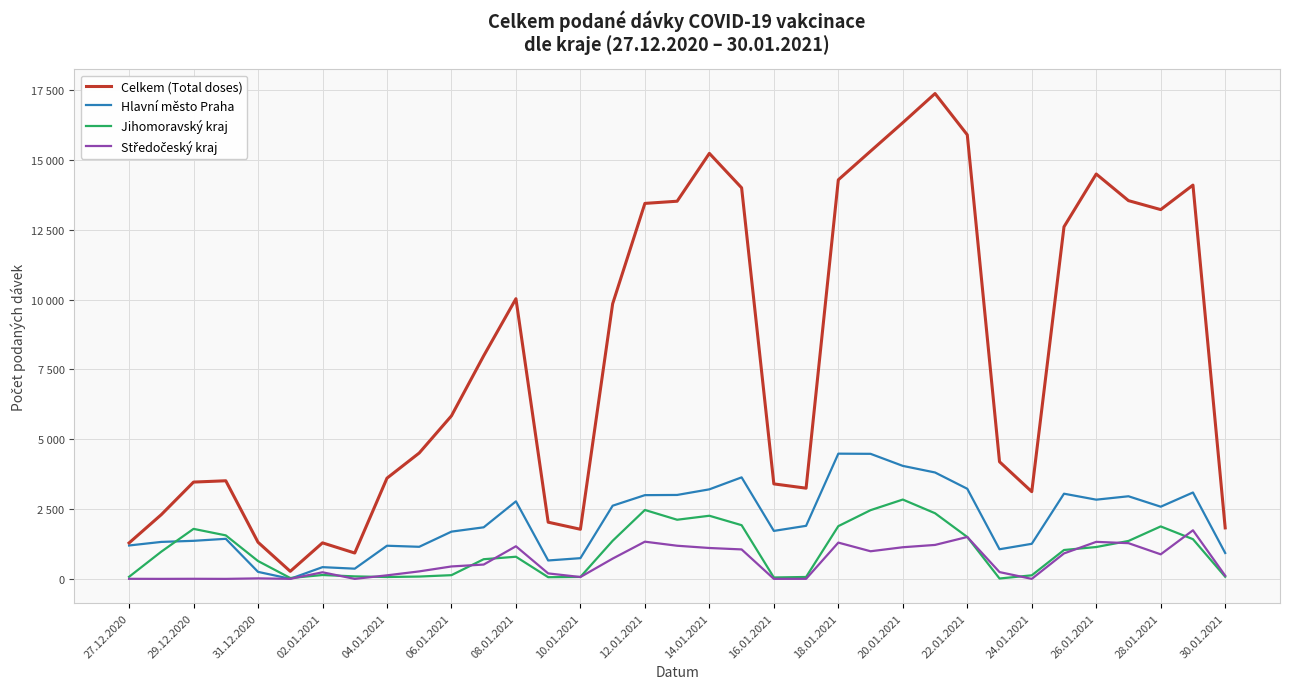

In Středočeský kraj, how many points are higher than both neighbors (excluding endpoints)?

9